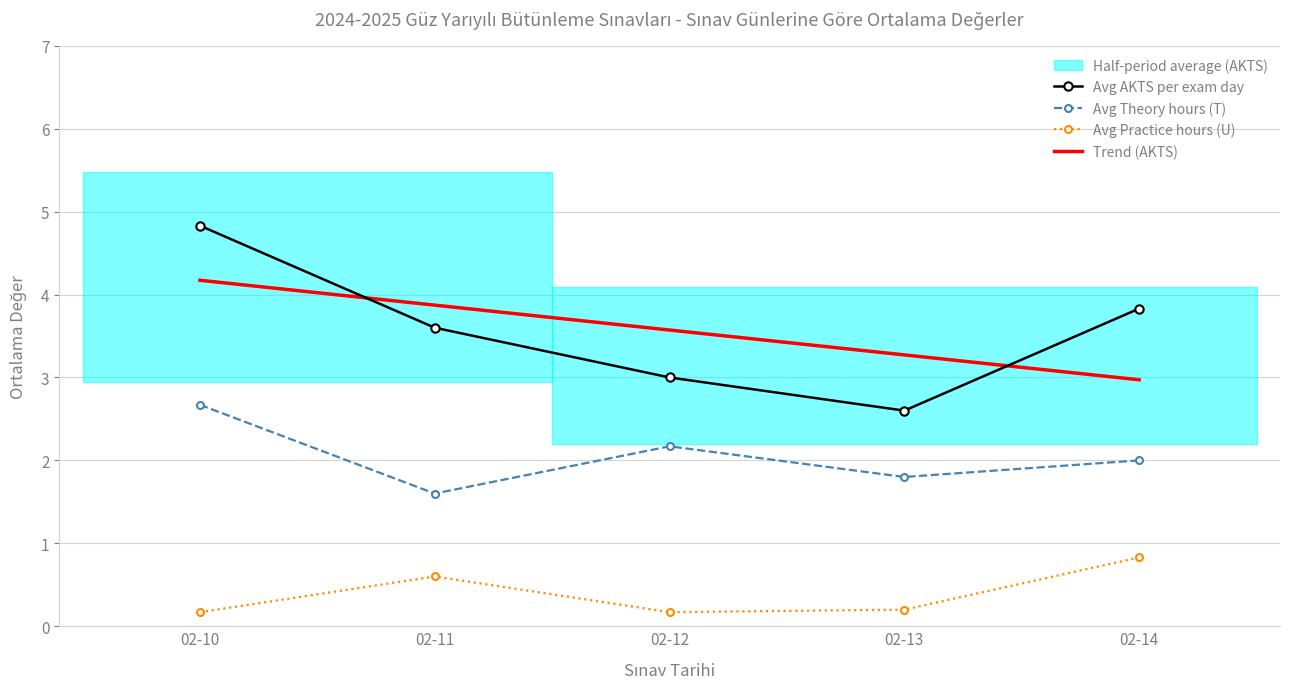

Which series changed the most between 02-10 and 02-11?

Avg AKTS per exam day